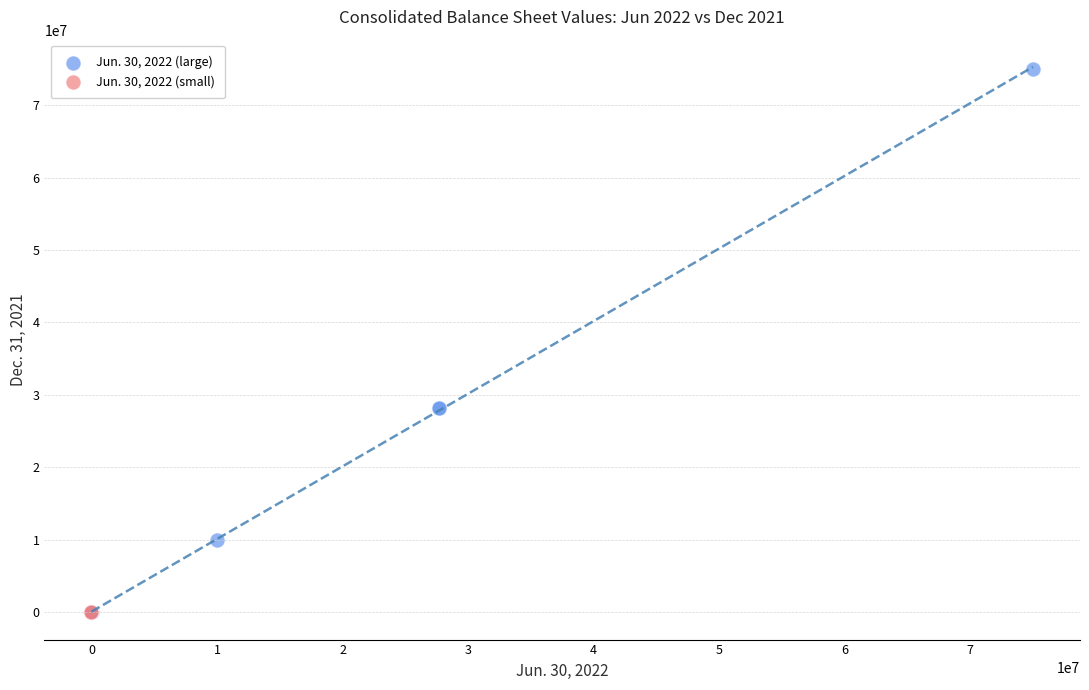

What are all the series names shown in the legend?

Jun. 30, 2022 (large), Jun. 30, 2022 (small)